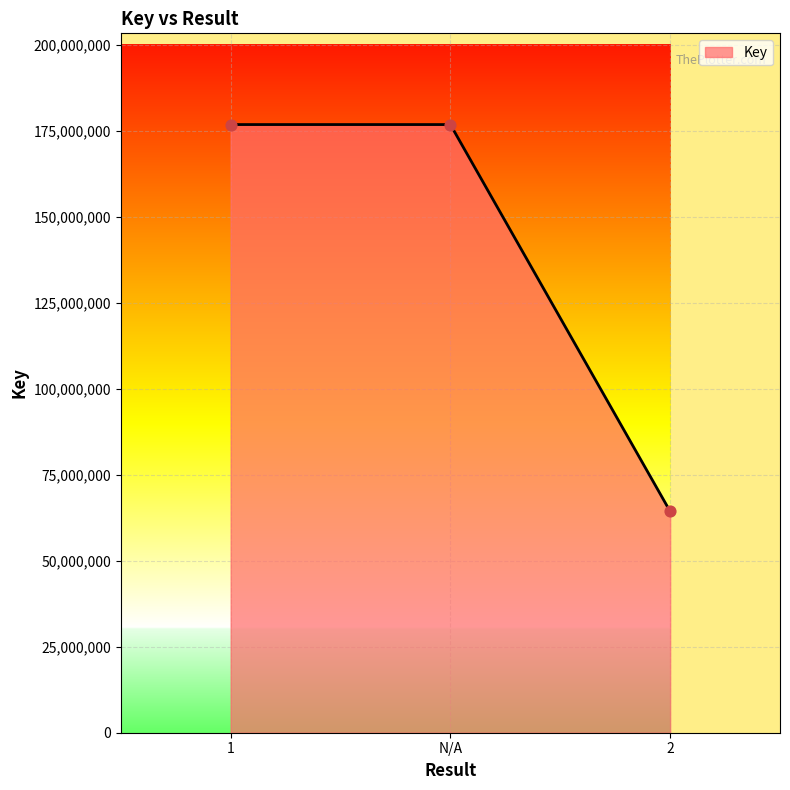

What is the ratio of the value at N/A to the value at 1?

1.0